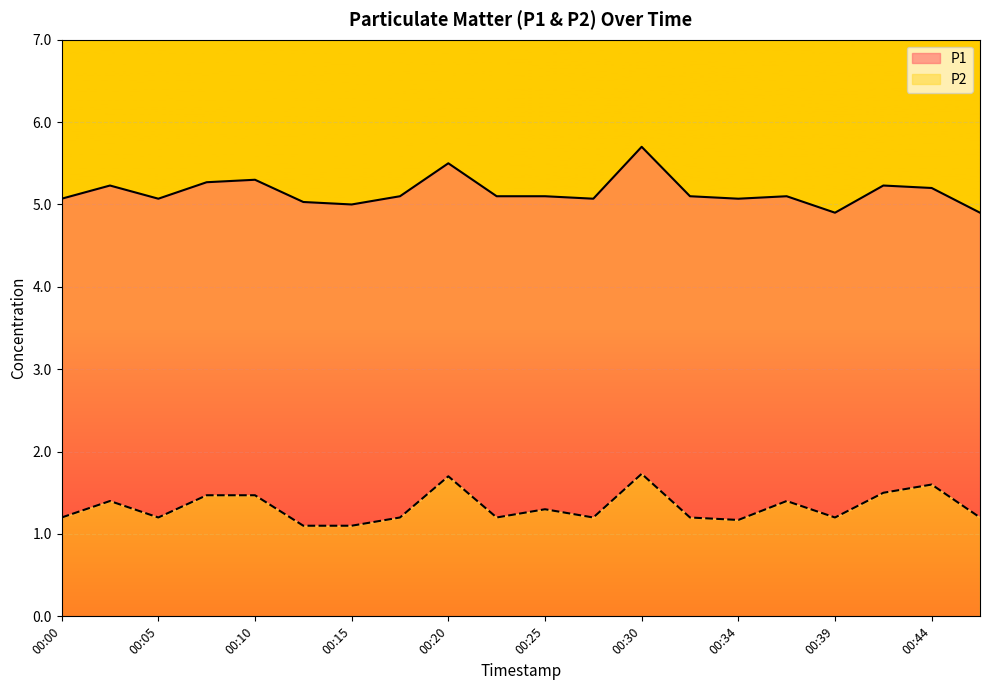

Is the value of P2 at 00:39 greater than the value of P1 at 00:10?

No